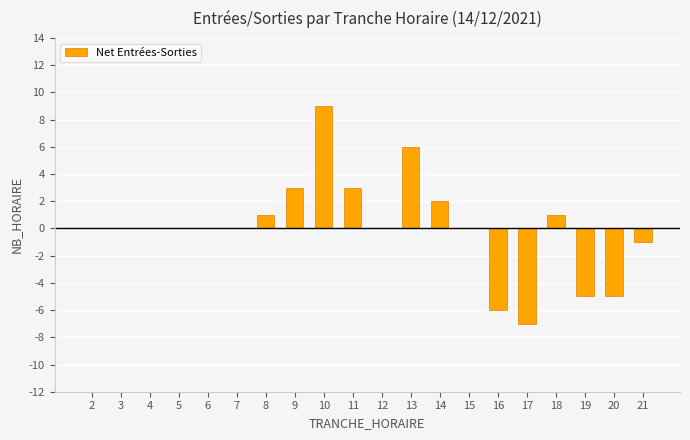

Does the chart contain stacked bars?

No